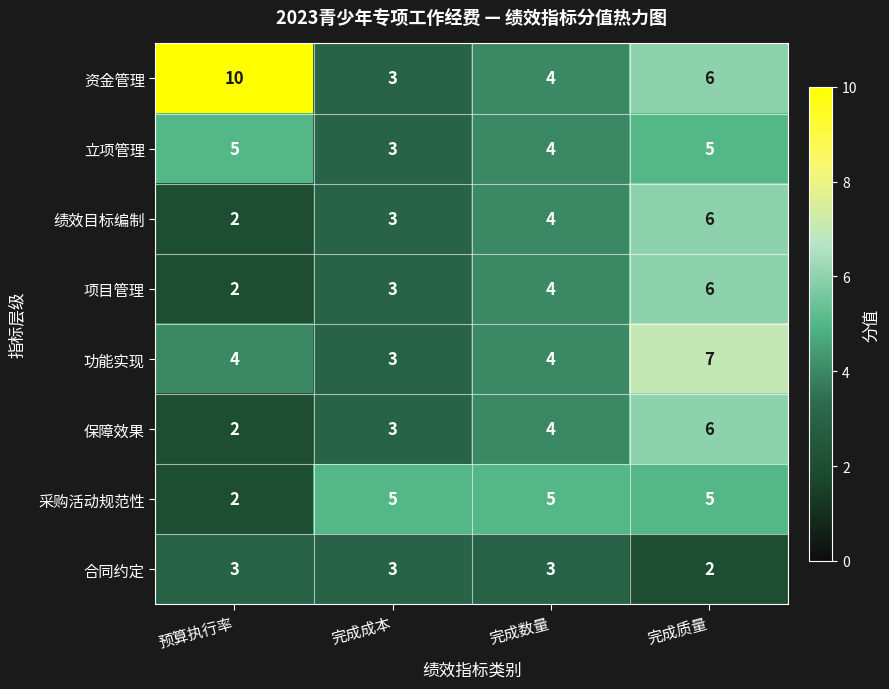

Which series has the largest range (max minus min)?

资金管理